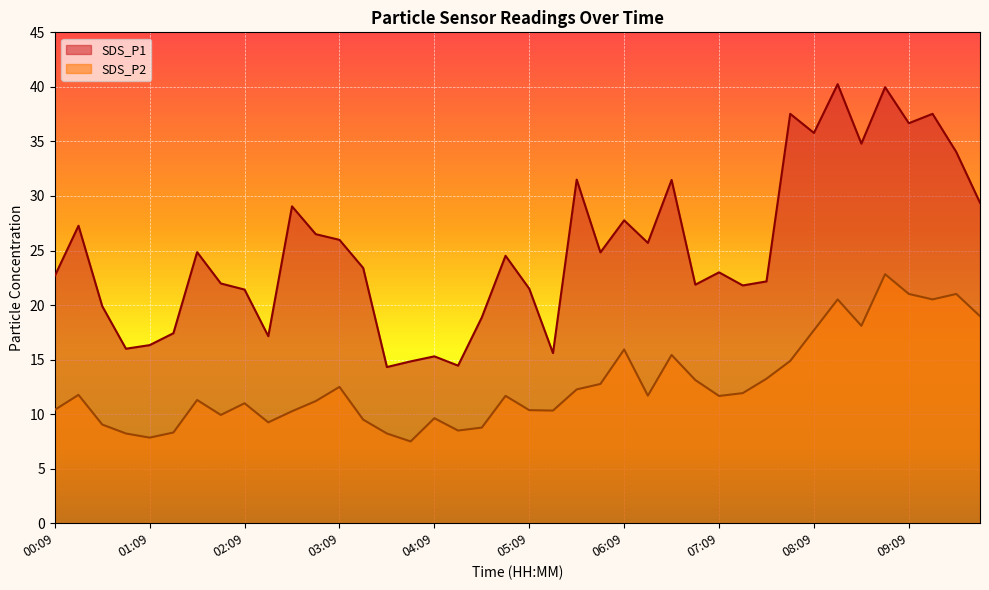

Is it true that SDS_P2 equals 12.3 at 05:39?

True